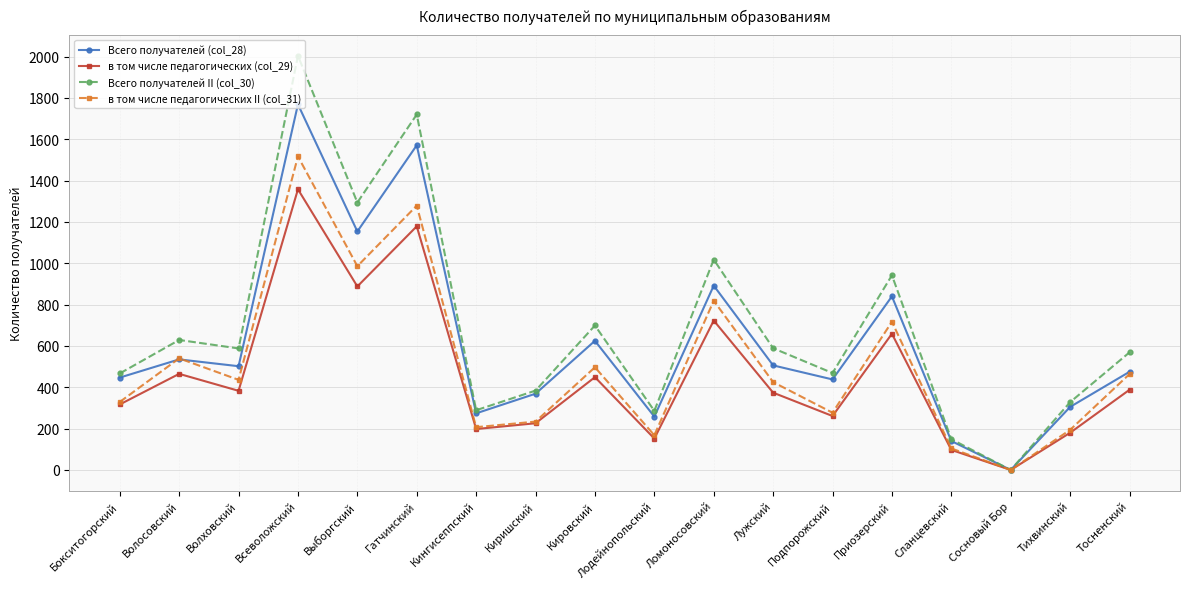

True or false: в том числе педагогических (col_29) has more than 1 points higher than both neighbors.

True